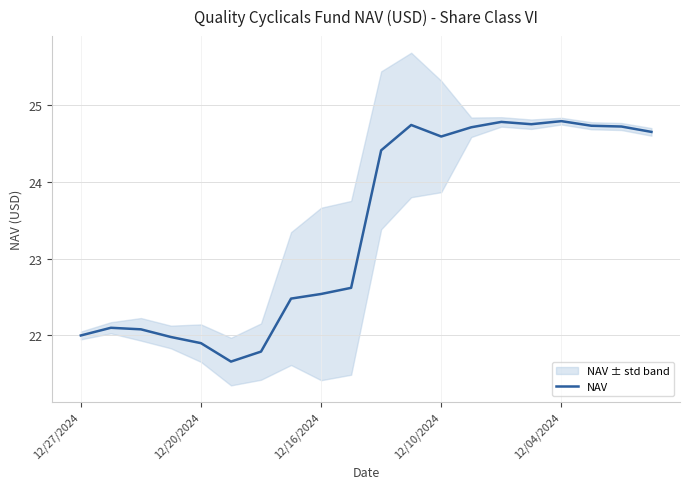

Reading right to left, extract all data points from this chart.

24.6	24.7	24.7	24.8	24.8	24.8	24.7	24.6	24.7	24.4	22.6	22.5	22.5	21.8	21.7	21.9	22.0	22.1	22.1	22.0